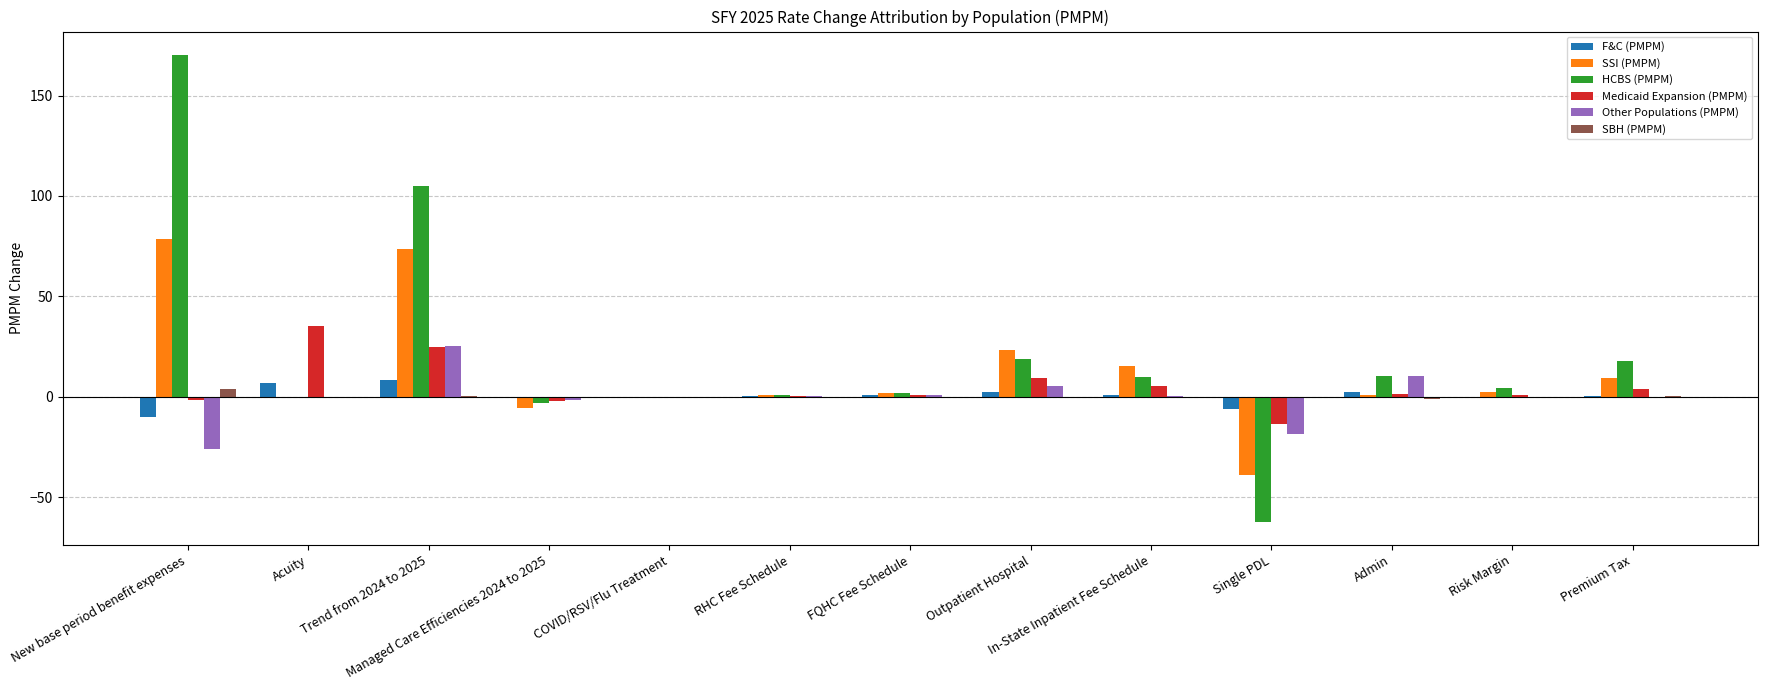

Which category has the highest value in the HCBS (PMPM) series?

New base period benefit expenses